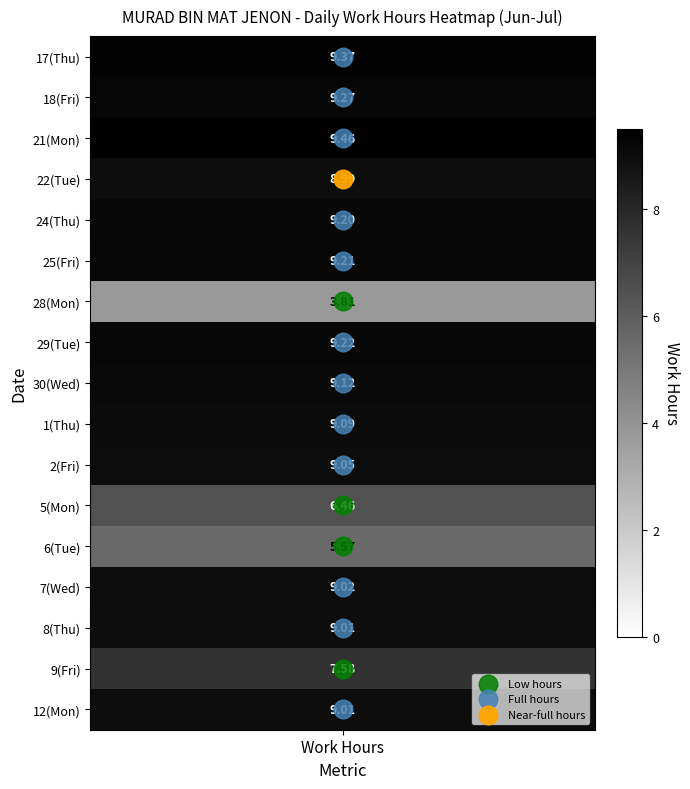

What is the difference between the maximum and minimum values in the 22 series?

9.0